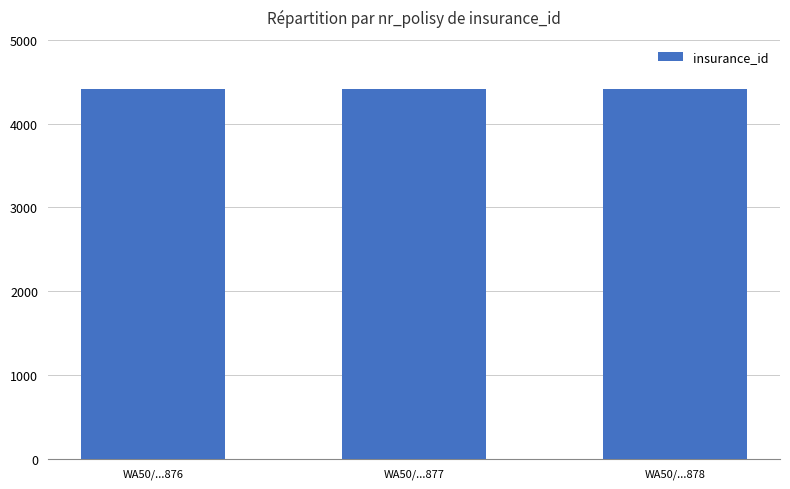

How many bars are there in total?

3